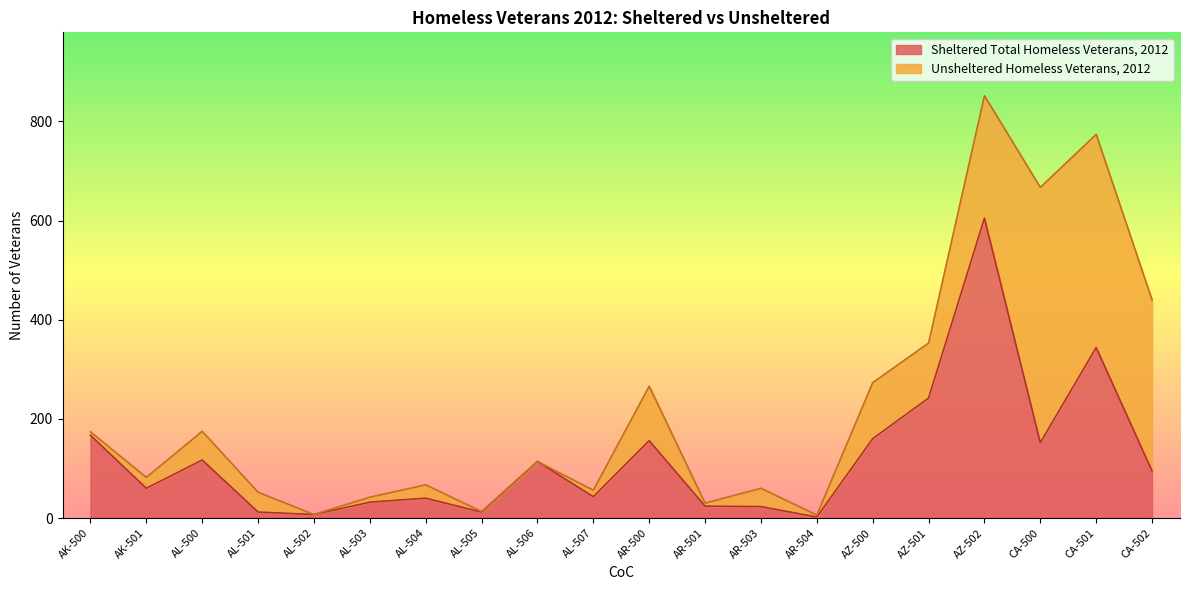

Where is the first local maximum?

AL-500